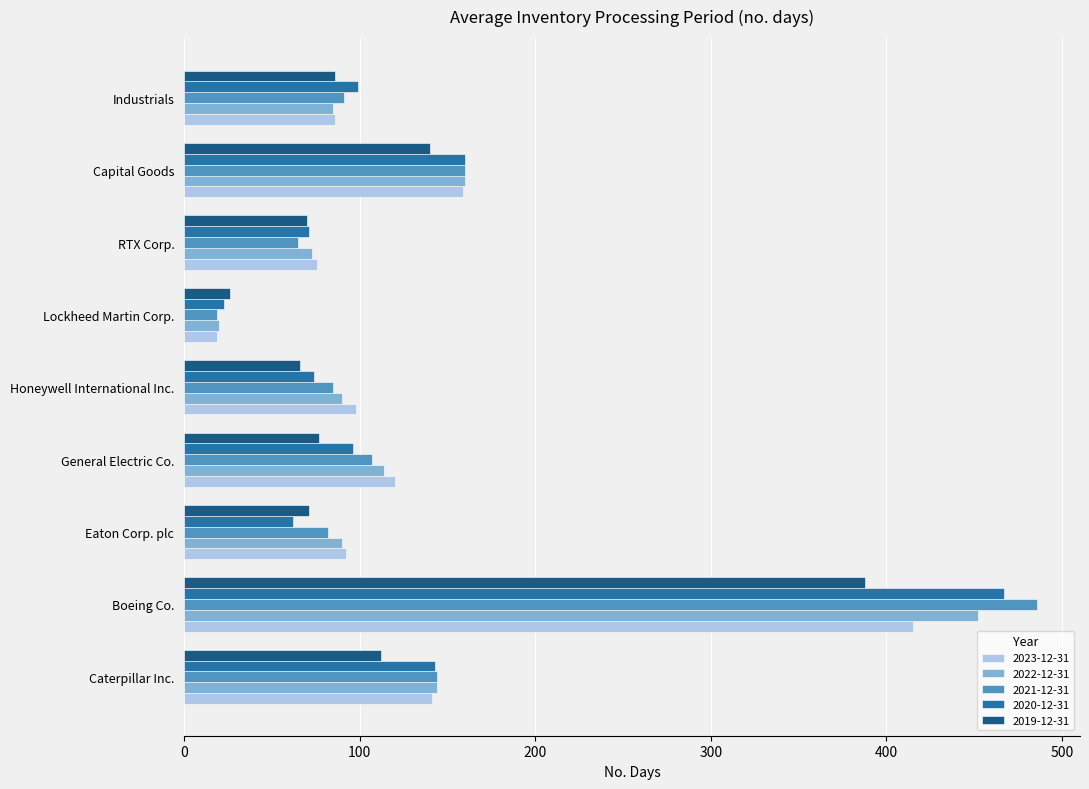

What is the sum of all 2021-12-31 values?

1239